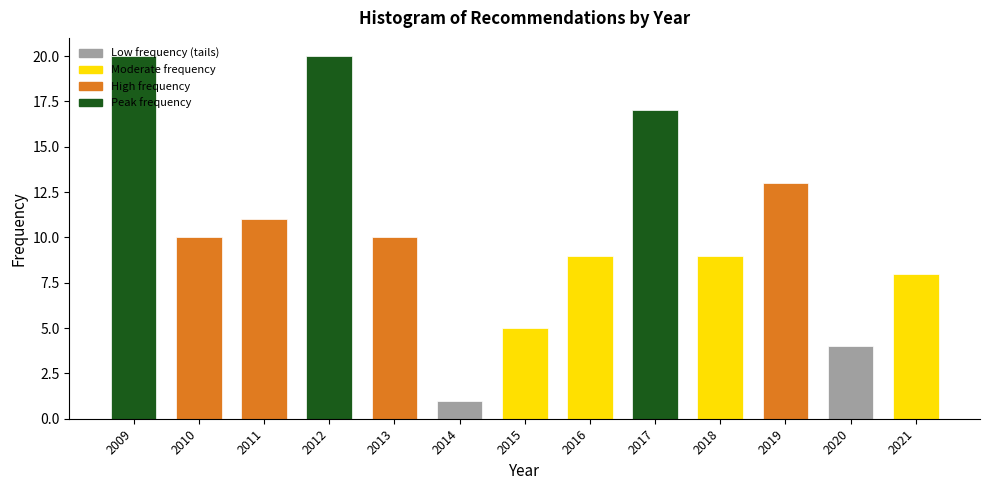

What is the change in value from 2009 to 2019?

-7